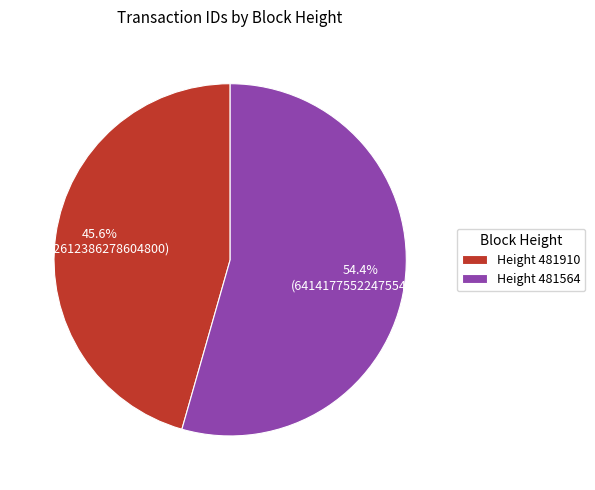

Does Height 481910 account for over 50% of the chart?

No